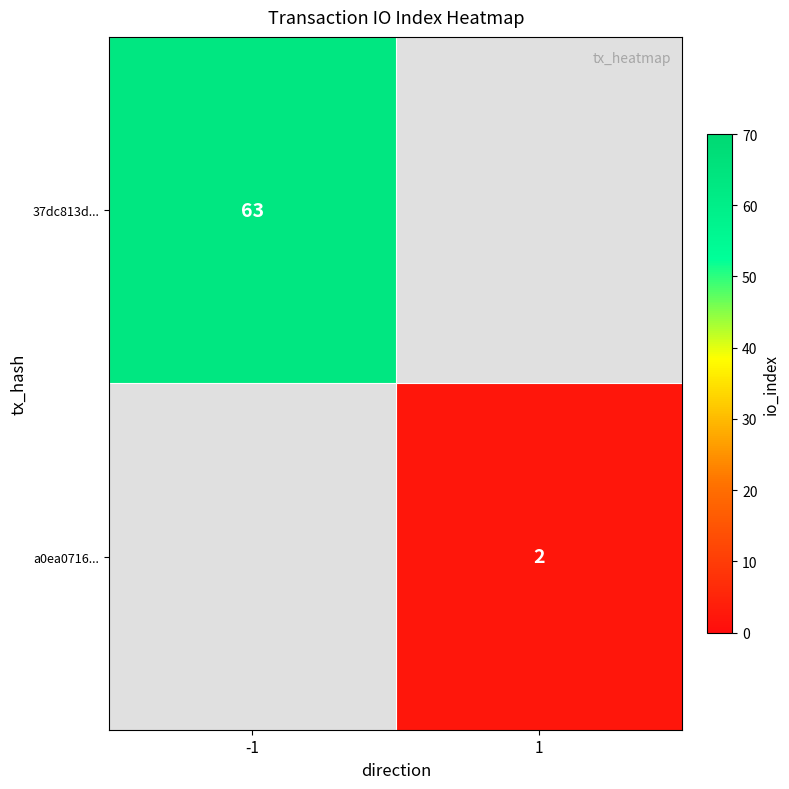

True or false: a0ea0716... has a value of 3 at 1.

False